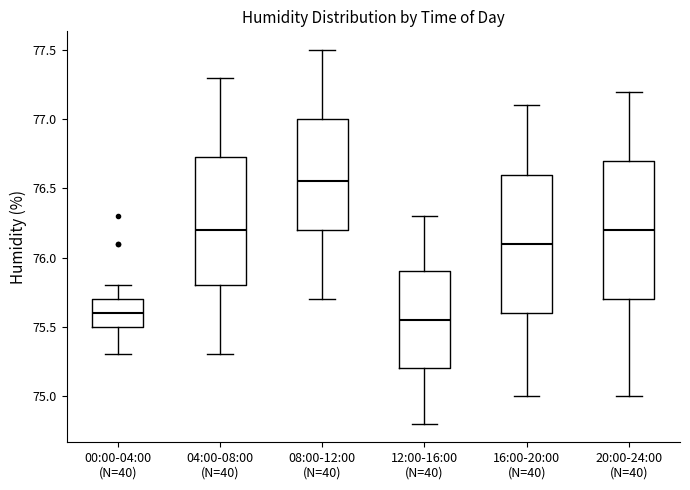

Reading left to right, read every box against the y-axis: the position of its median line, the range the box covers, and the ends of its whiskers. The values are not printed on the chart, so give them approximately, as read against the axis.

00:00-04:00 (N=40): median 75.60, box 75.50 to 75.70, whiskers 75.30 to 75.80
04:00-08:00 (N=40): median 76.20, box 75.80 to 76.75, whiskers 75.30 to 77.30
08:00-12:00 (N=40): median 76.55, box 76.20 to 77.00, whiskers 75.70 to 77.50
12:00-16:00 (N=40): median 75.55, box 75.20 to 75.90, whiskers 74.80 to 76.30
16:00-20:00 (N=40): median 76.10, box 75.60 to 76.60, whiskers 75.00 to 77.10
20:00-24:00 (N=40): median 76.20, box 75.70 to 76.70, whiskers 75.00 to 77.20